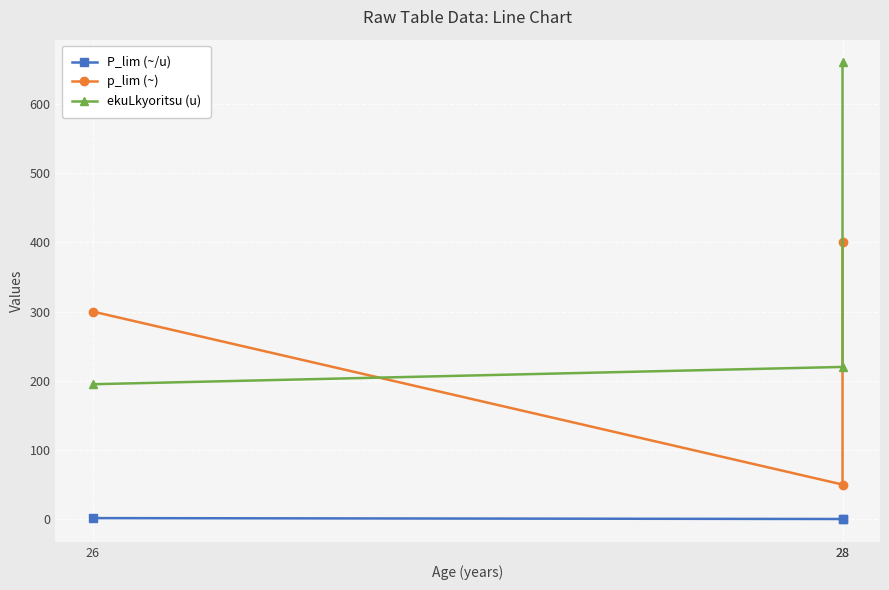

How many P_lim (~/u) values are between 0 and 1?

2